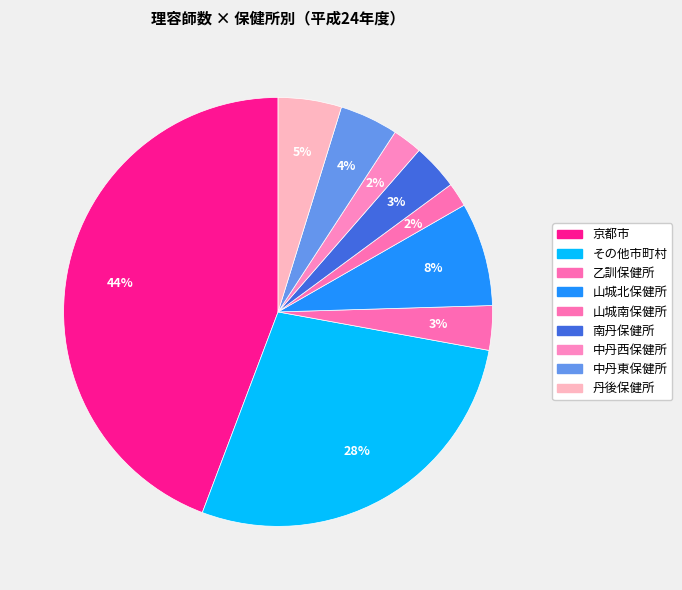

True or false: 中丹東保健所 accounts for 15% of the total.

False